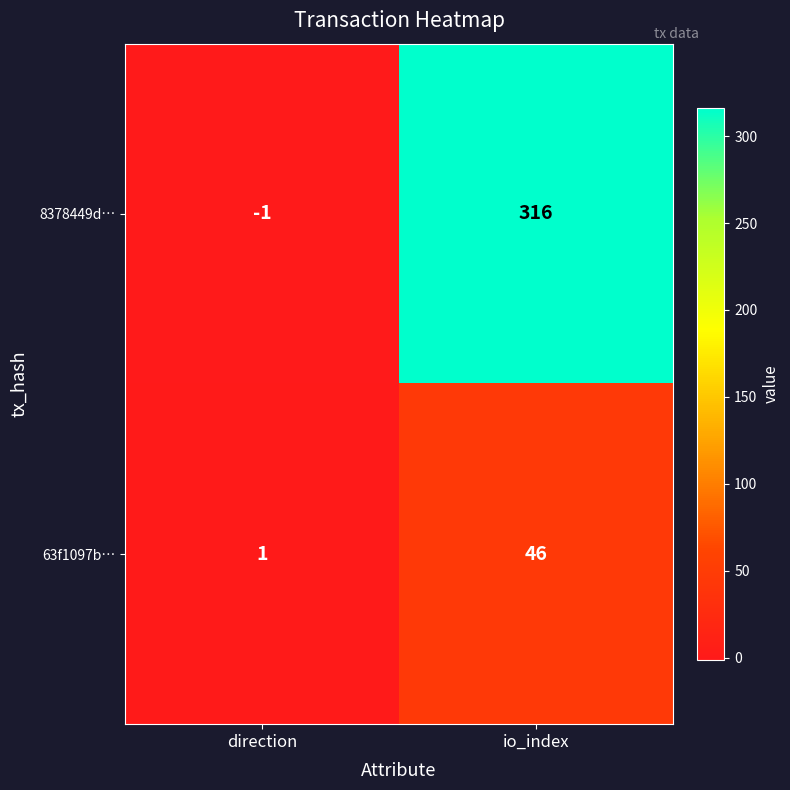

What is the spread (max minus min) of values at io_index?

270